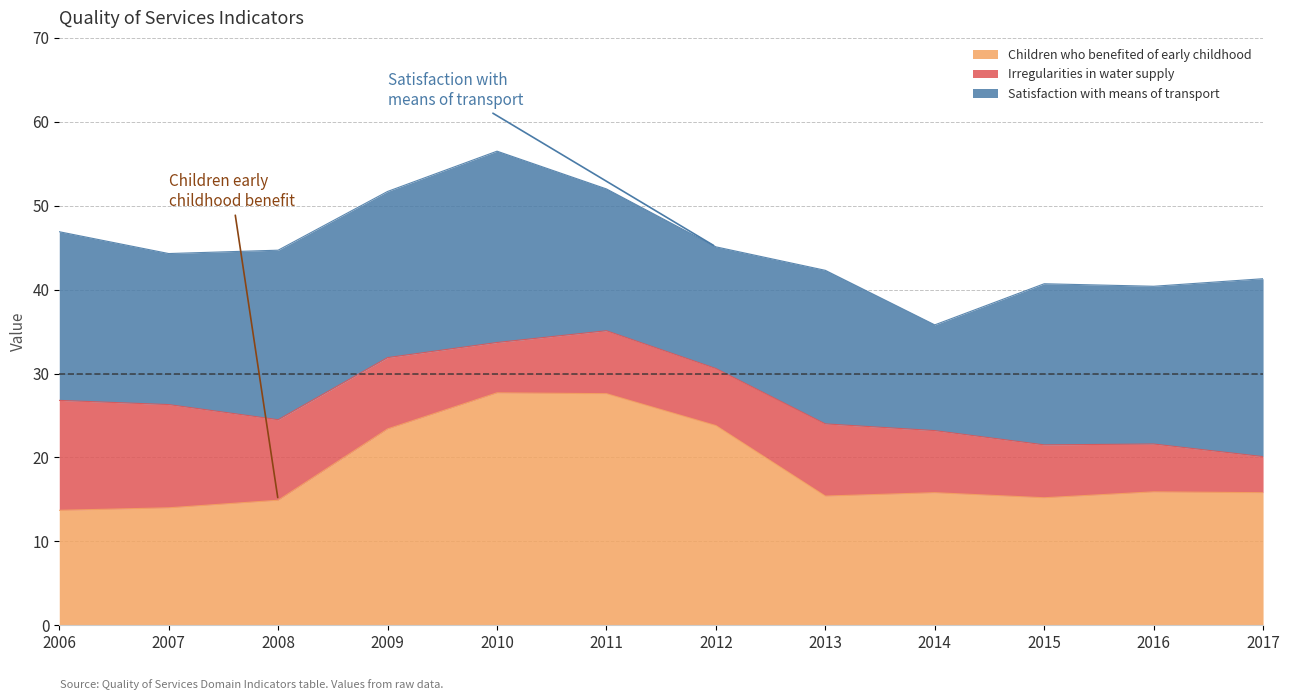

Count the number of data series in this chart.

3